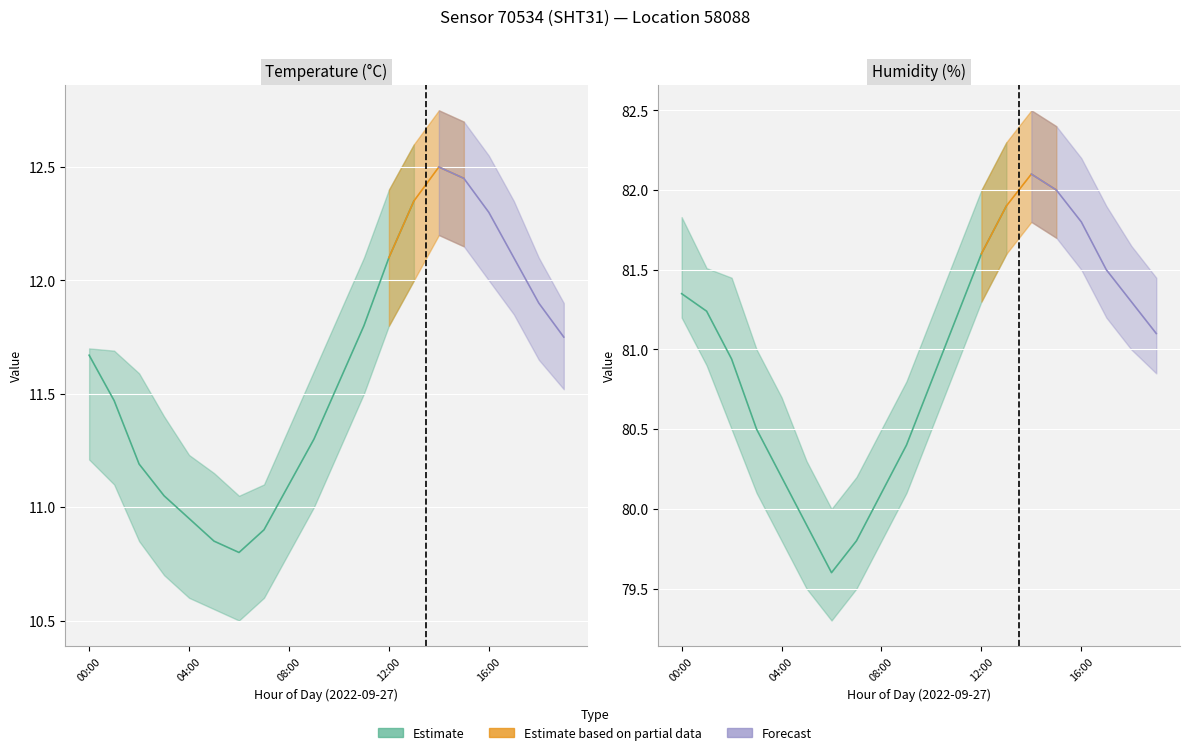

The value of temperature_low at 07:00 is 10.6. True or false?

True